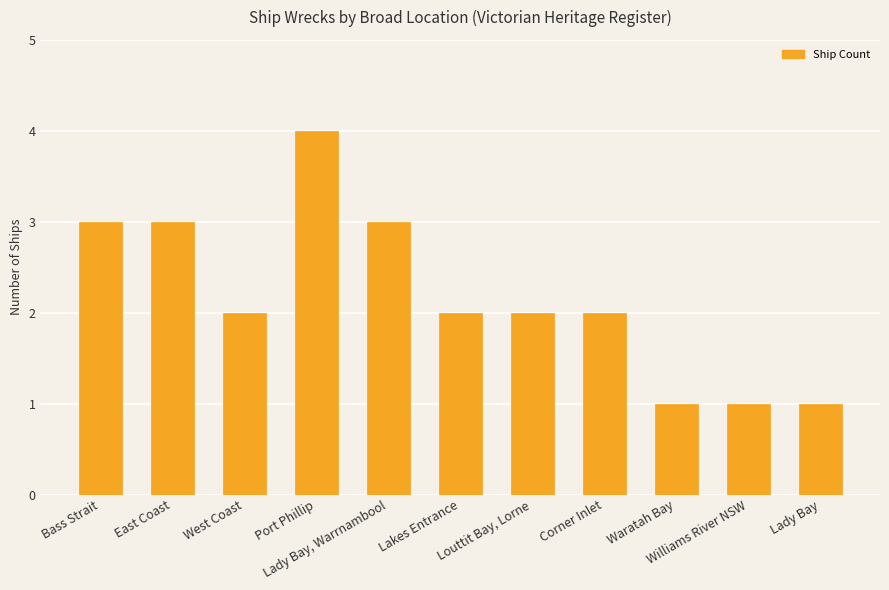

Reading left to right, extract all data points from this chart.

3	3	2	4	3	2	2	2	1	1	1